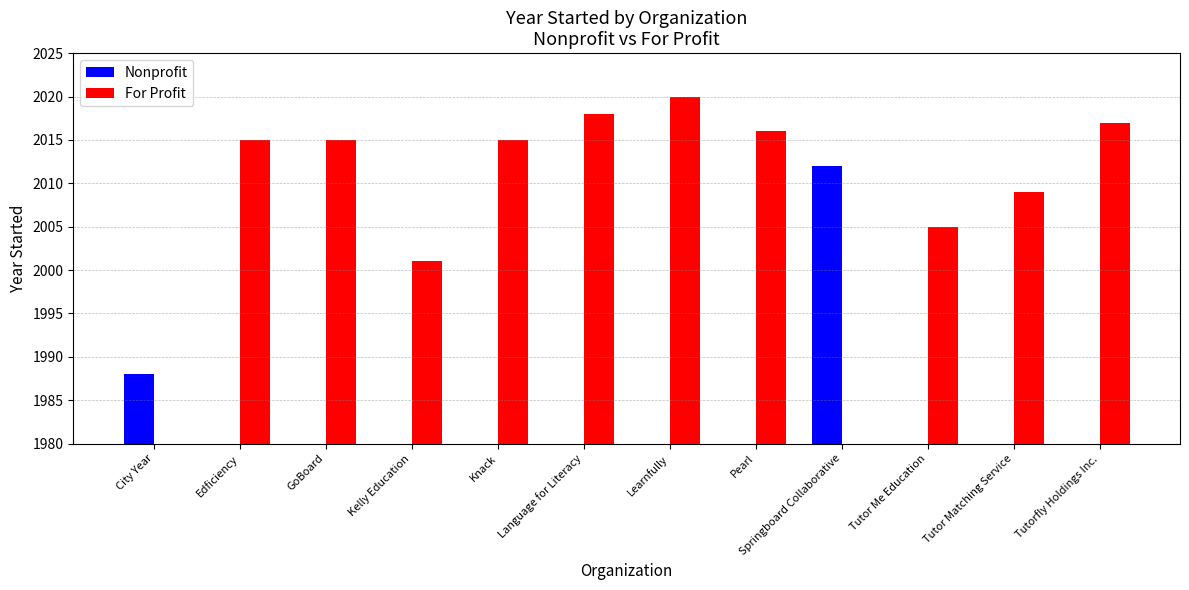

What position from the left is City Year?

1